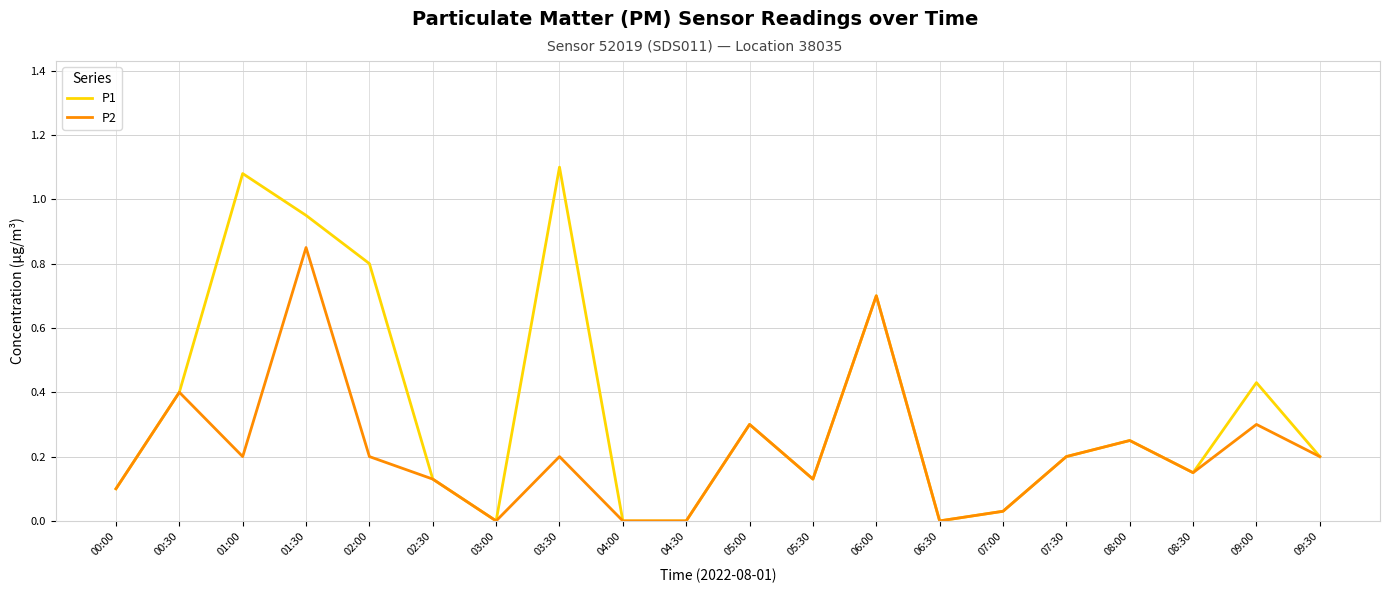

Is it true that P2 equals 0.3 at 06:00?

False